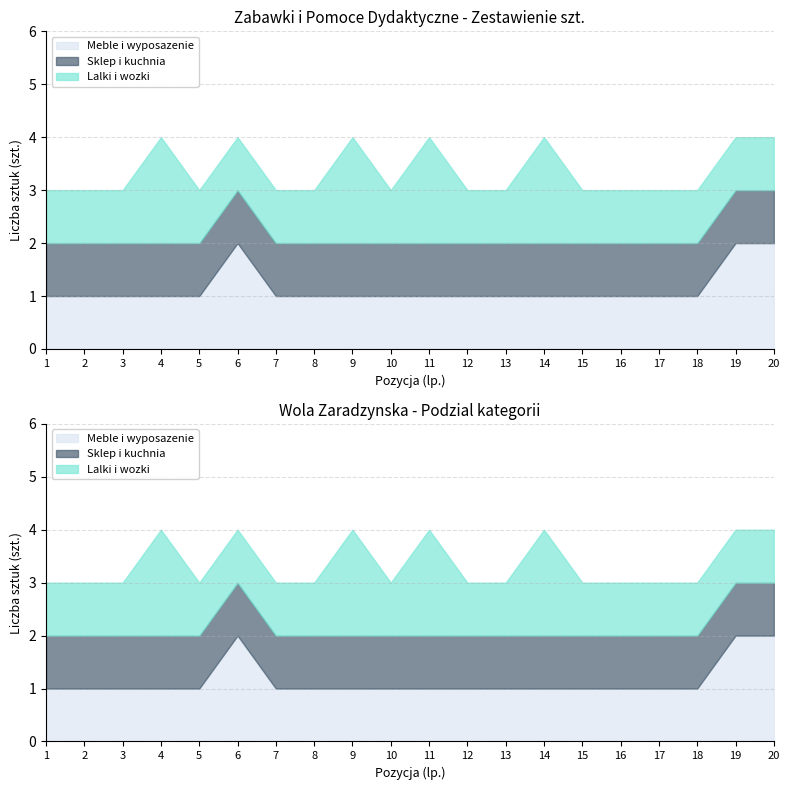

What is the sum of the Meble i wyposazenie values at 14 and 16?

2